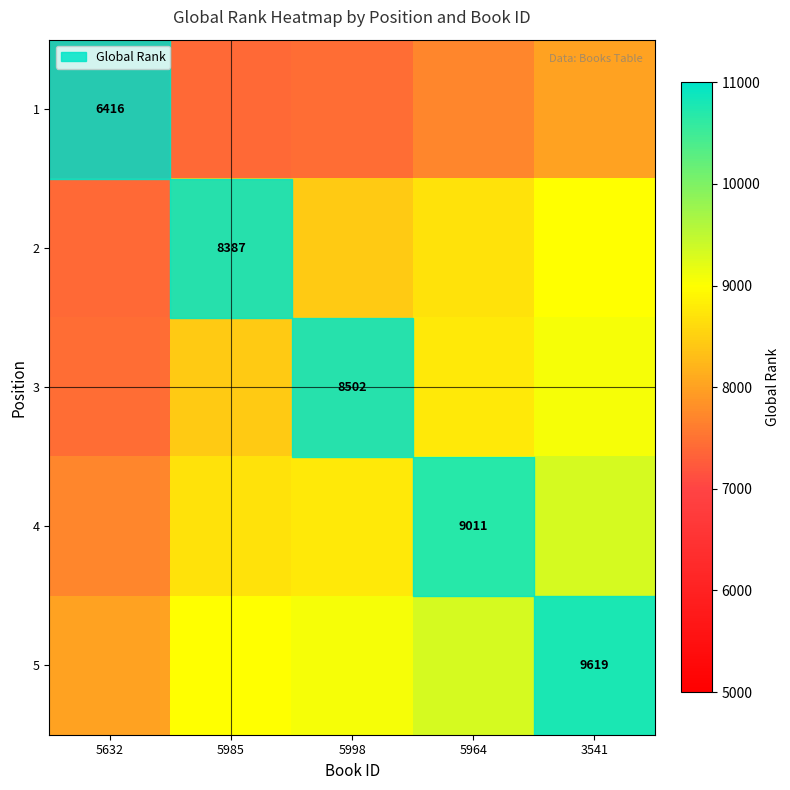

The 1 series shows 6416.0 at 5632. True or false?

True